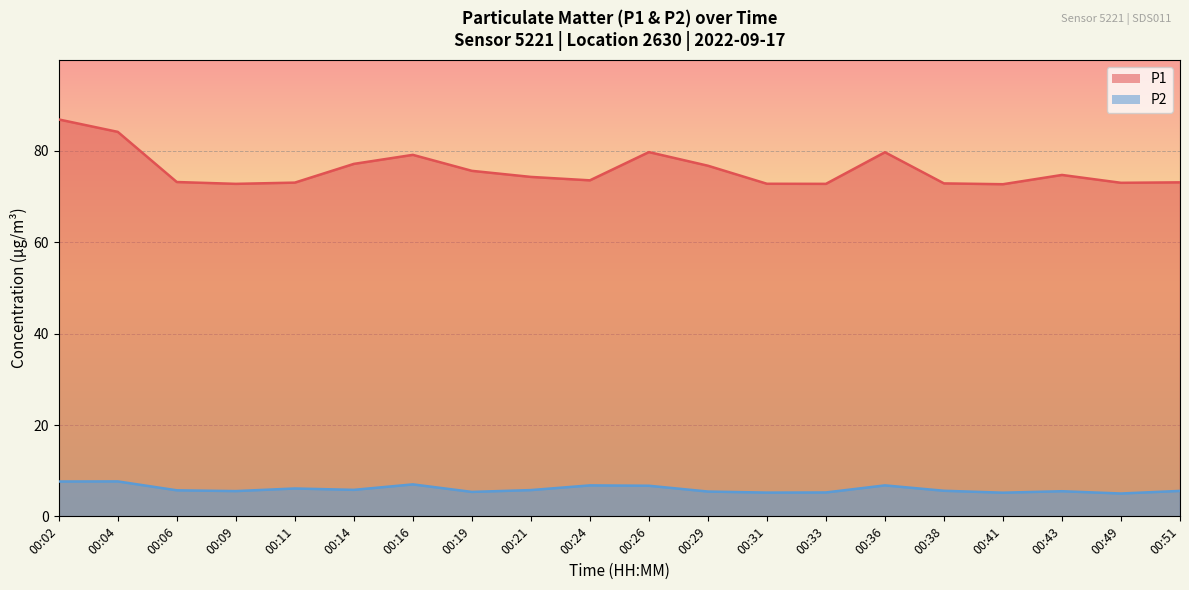

What is the minimum value shown in the chart?

5.0